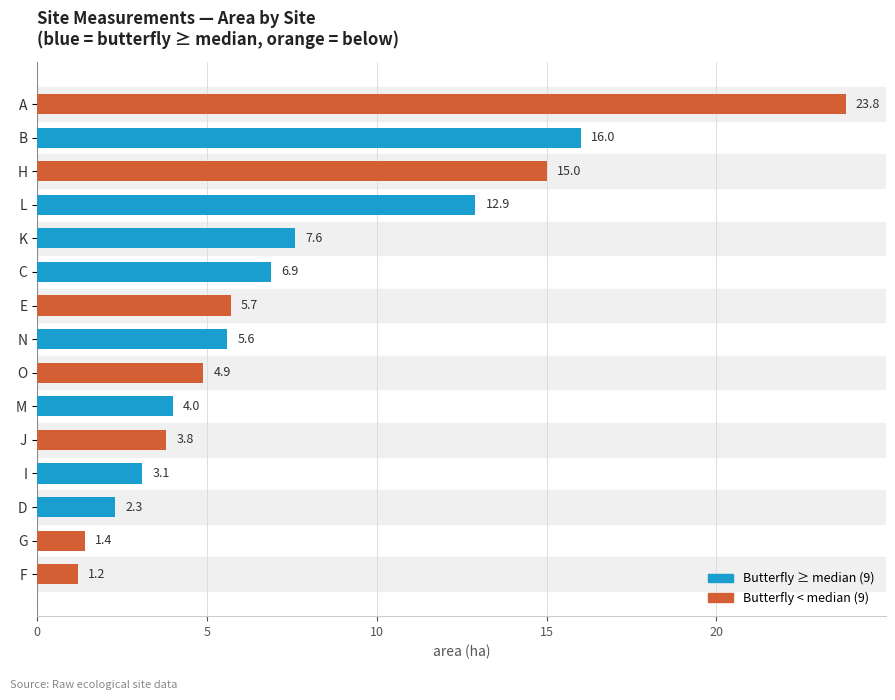

Reading bottom to top, transcribe all the data shown in this chart.

1.2	1.4	2.3	3.1	3.8	4.0	4.9	5.6	5.7	6.9	7.6	12.9	15.0	16.0	23.8